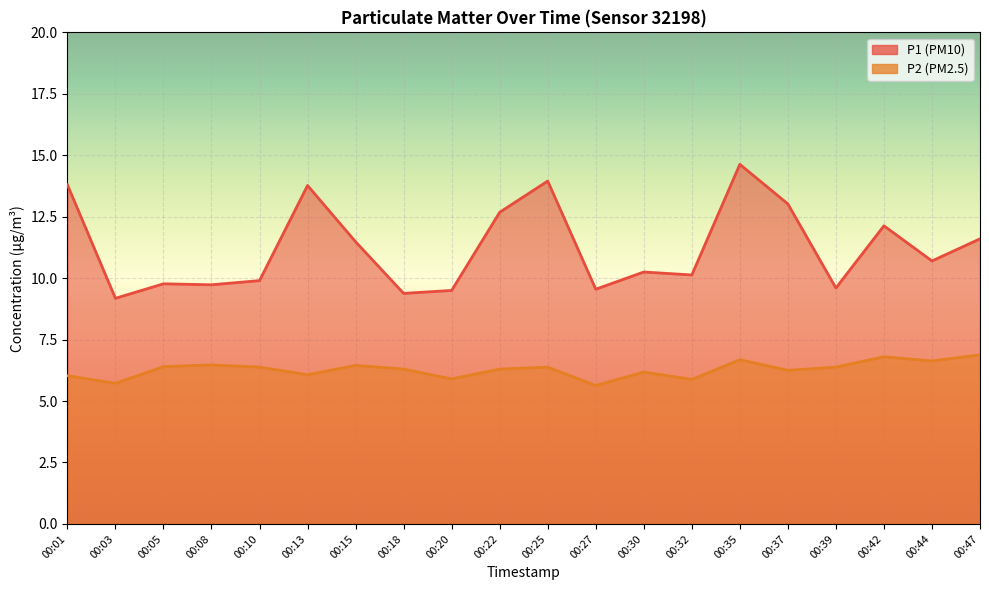

True or false: P2 and P1 cross at least once.

False